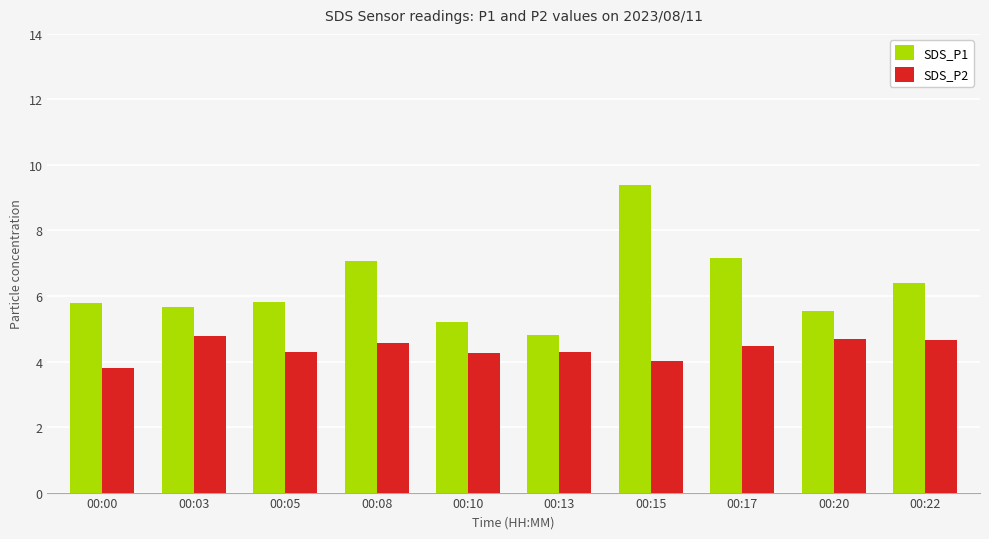

At which category does the chart reach its minimum across all series?

00:00